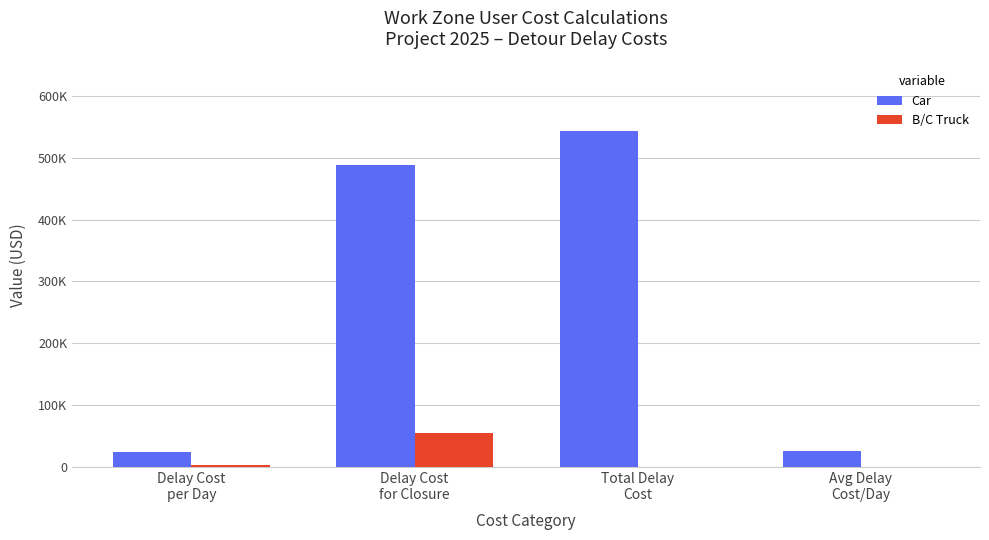

Reading left to right, extract all data points from this chart.

Car: Delay Cost
per Day=23226.2	Delay Cost
for Closure=487749.6	Total Delay
Cost=542606.6	Avg Delay
Cost/Day=25838.4
B/C Truck: Delay Cost
per Day=2612.2	Delay Cost
for Closure=54857.0	Total Delay
Cost=0.0	Avg Delay
Cost/Day=0.0